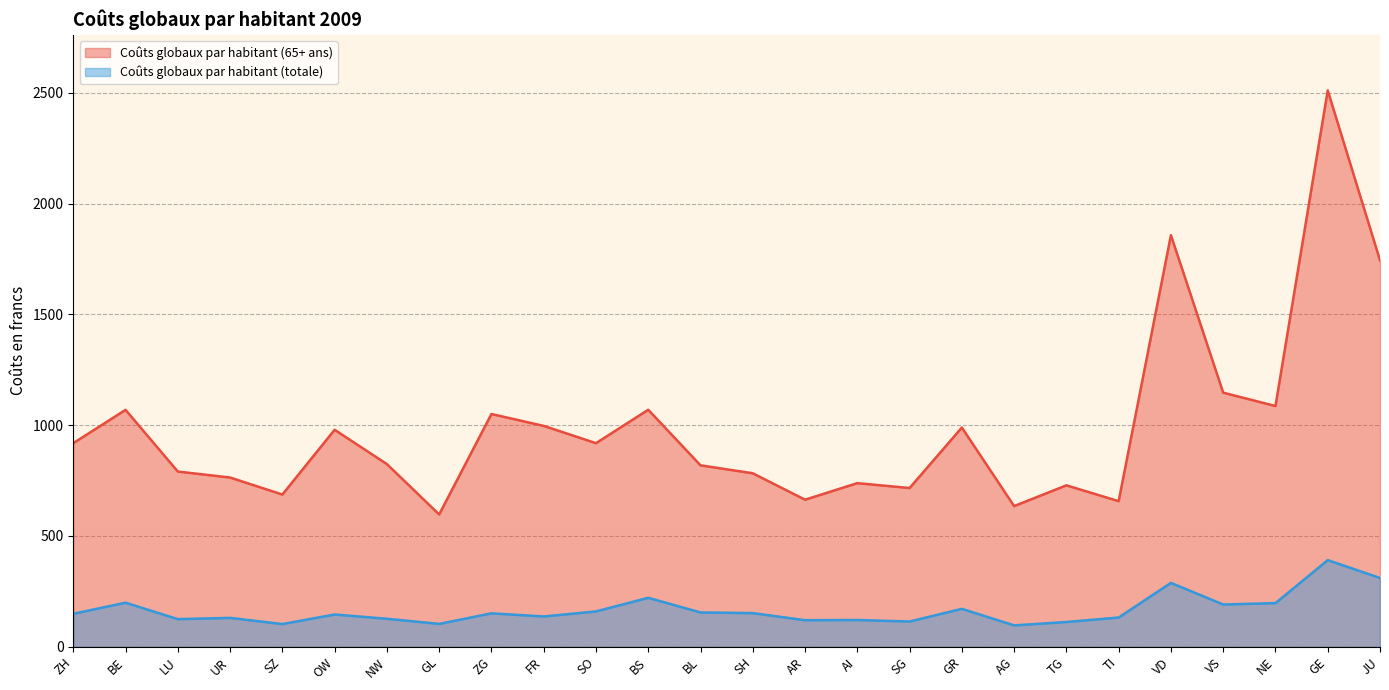

What value does the Coûts globaux par habitant (65+ ans) series have at AI?

738.5